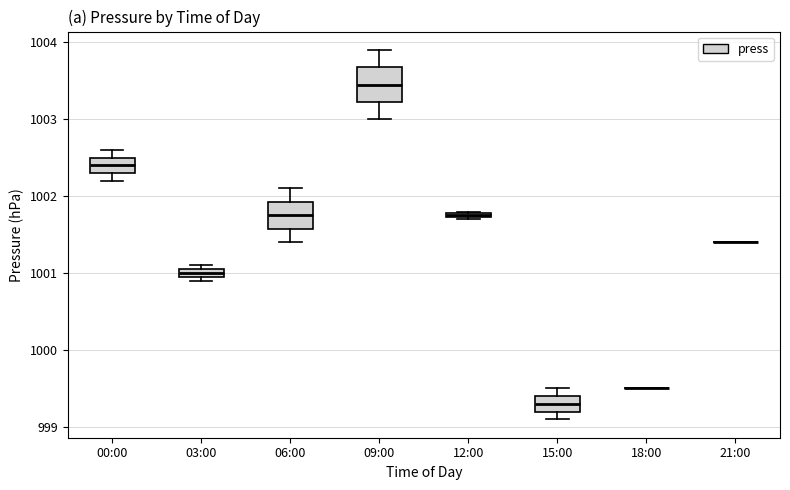

Which box is the tallest, from its lower edge to its upper edge?

09:00